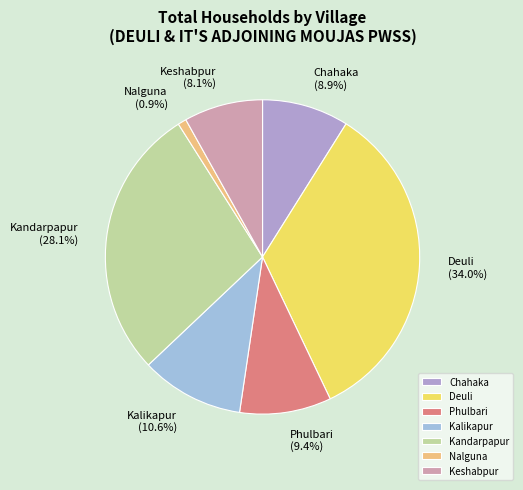

To the nearest percent, what percentage of the pie is Keshabpur?

8%